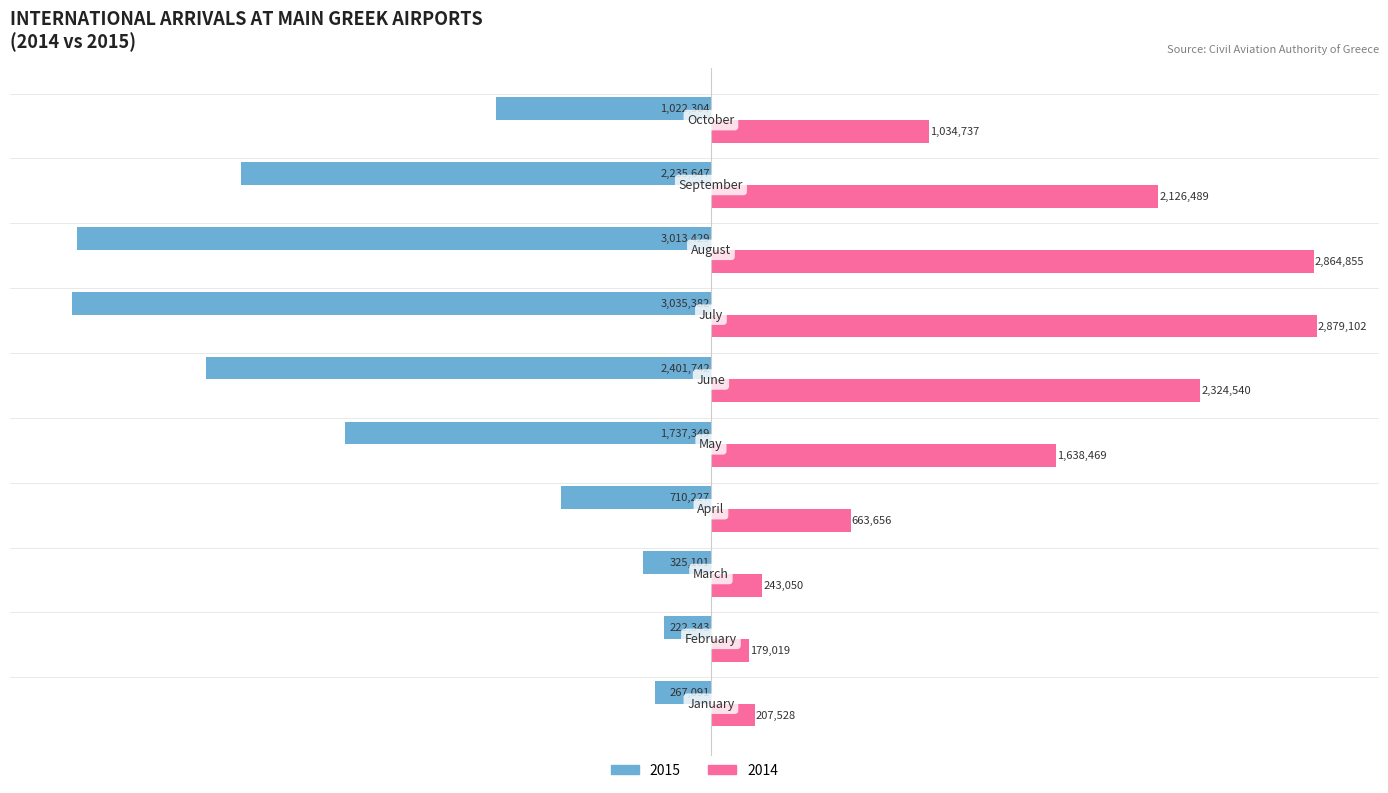

What is the difference between the maximum and second lowest values in the 2015 series?

2791086